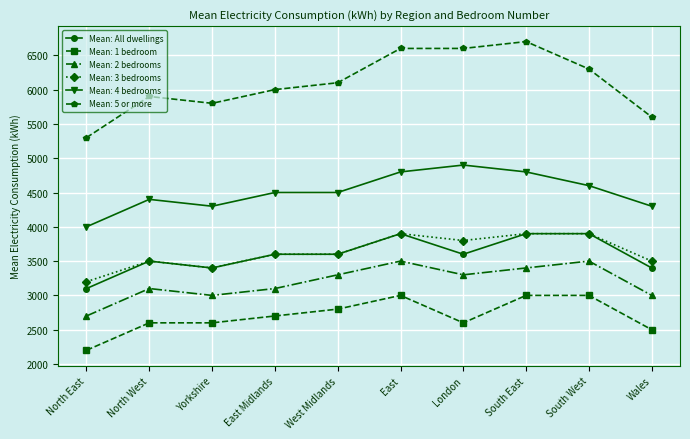

What is the spread (max minus min) of values at Yorkshire?

3200